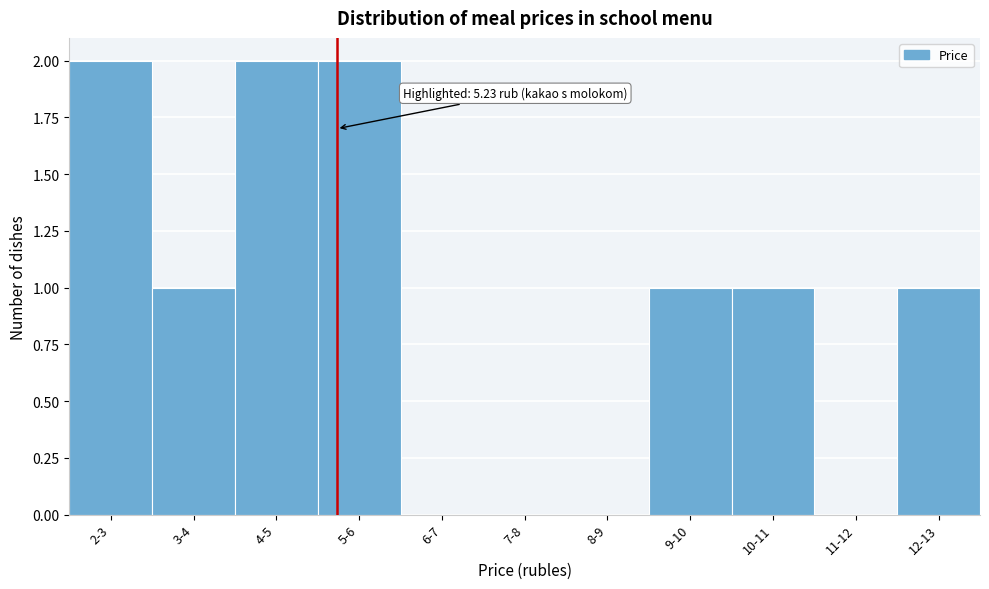

Reading left to right, what are all the values shown in this chart?

2-3=2	3-4=1	4-5=2	5-6=2	6-7=0	7-8=0	8-9=0	9-10=1	10-11=1	11-12=0	12-13=1